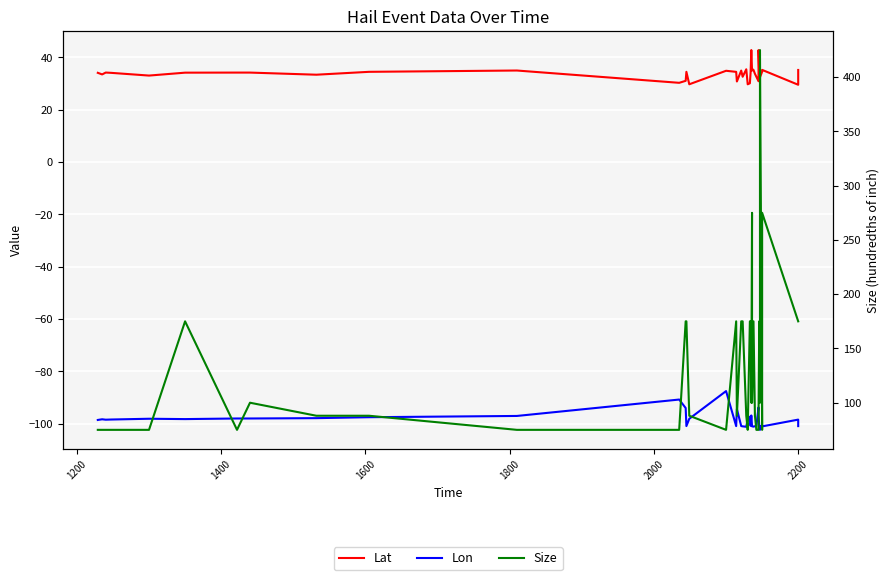

How many lines are shown in the chart?

3